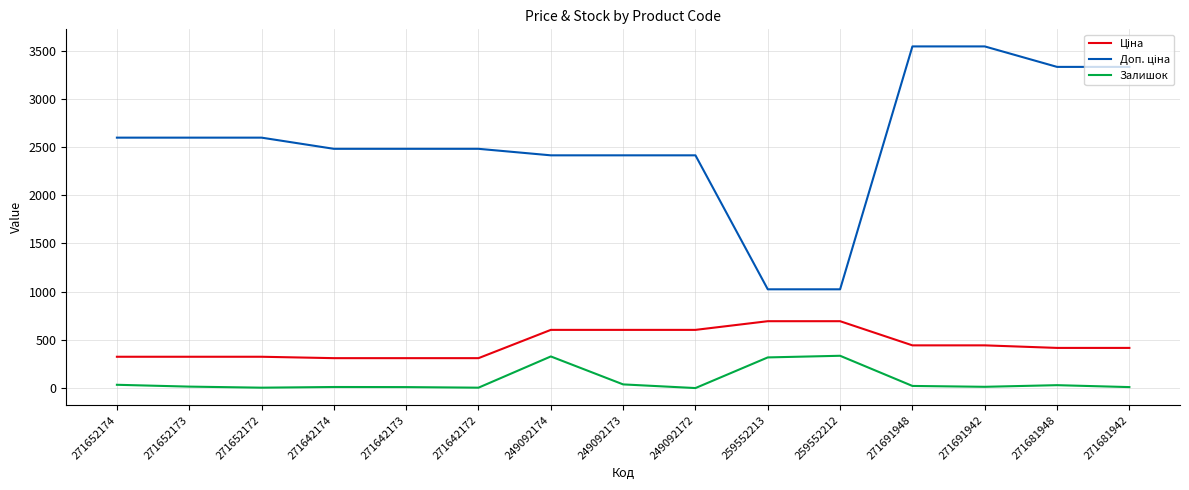

Where is Залишок nearest to the value 167?

249092173